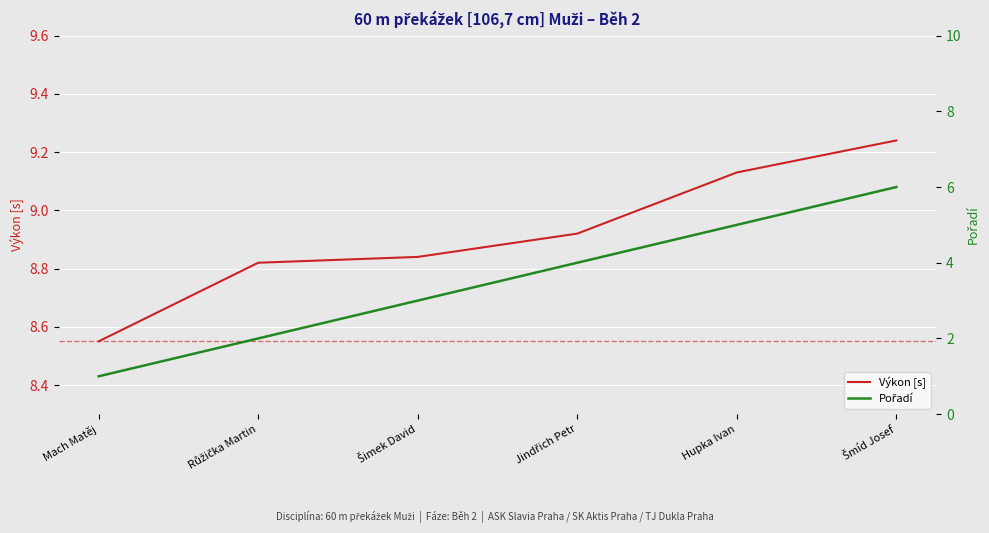

How many values in the Pořadí series exceed 4?

2